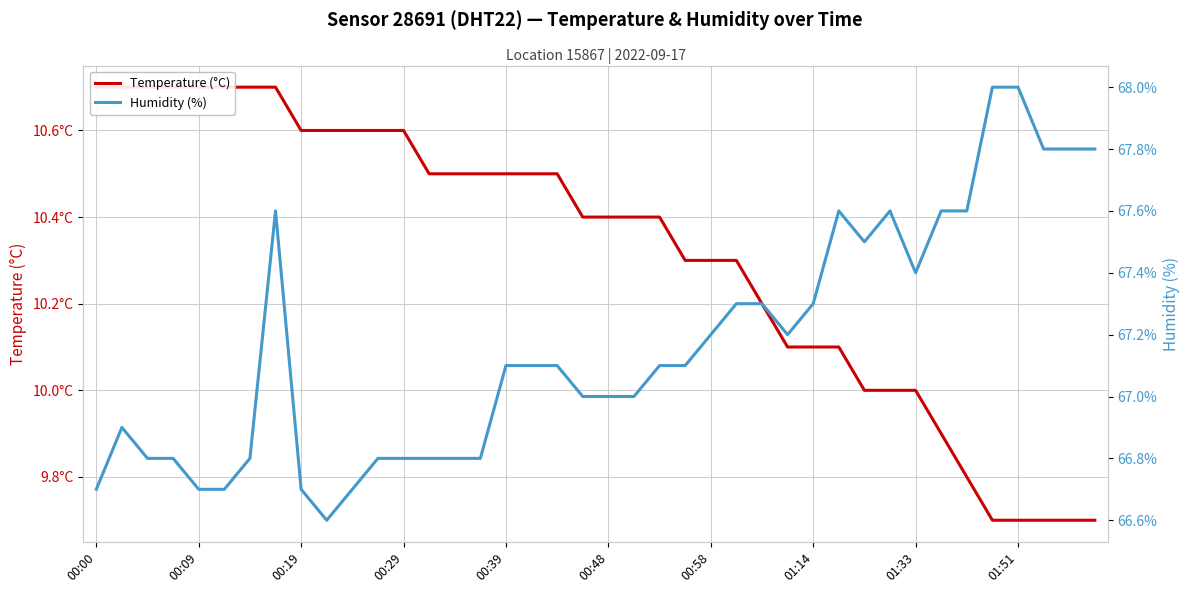

What is the maximum value for Humidity (%)?

68.0